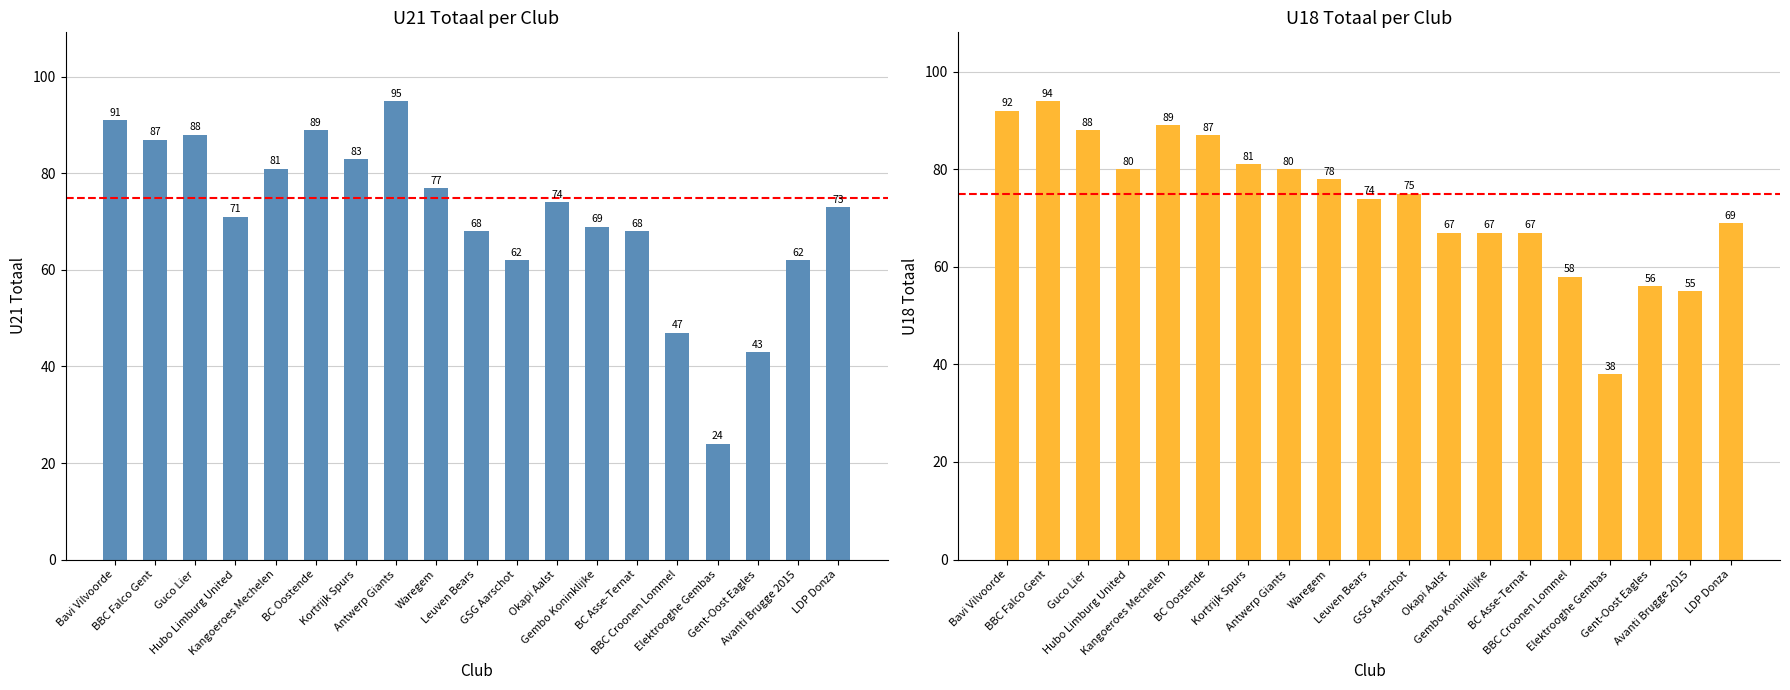

Where does the U18 Totaal series first go above 75?

Bavi Vilvoorde